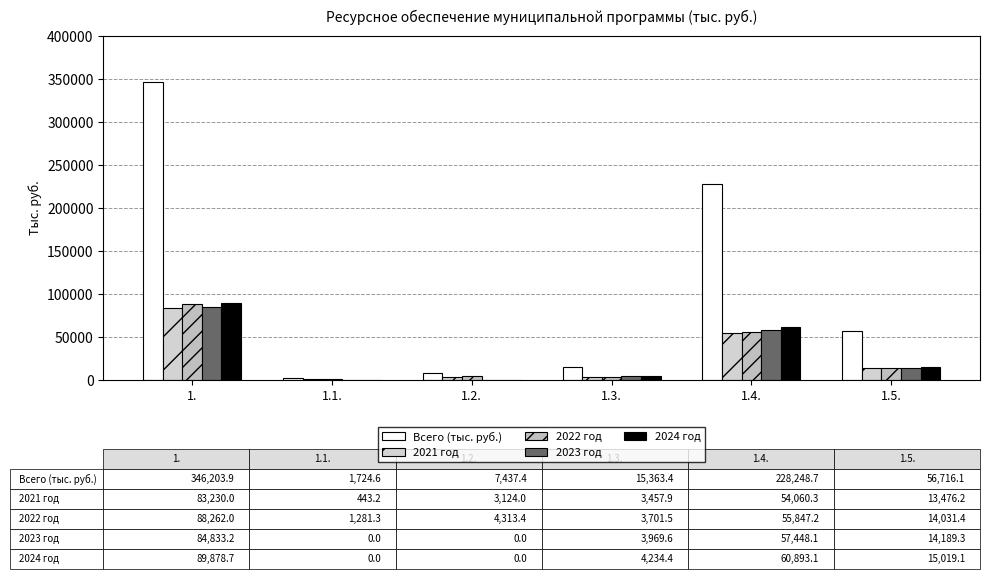

Are the bars grouped side by side (vs. stacked)?

Yes